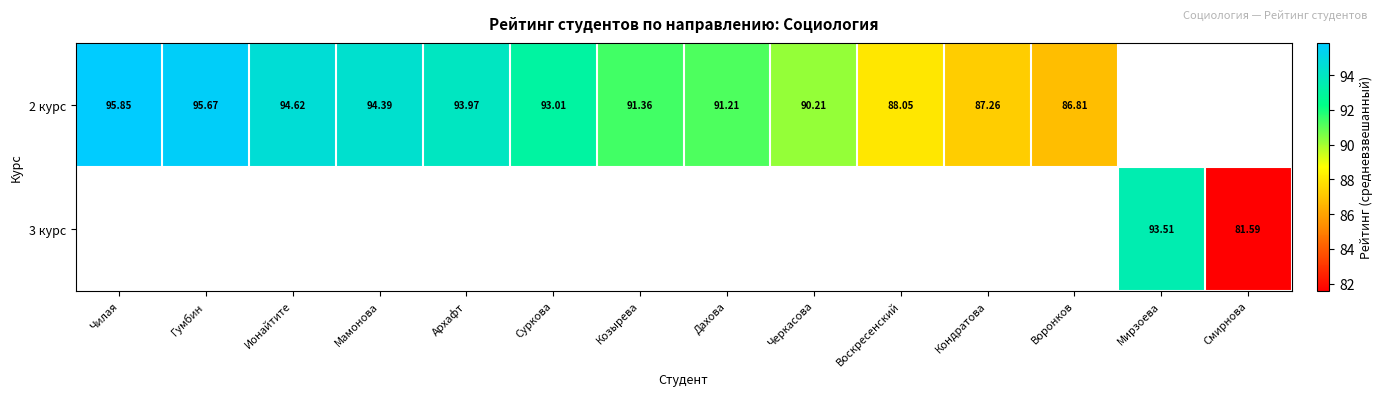

At which label is 2 курс closest to 91?

Дахова